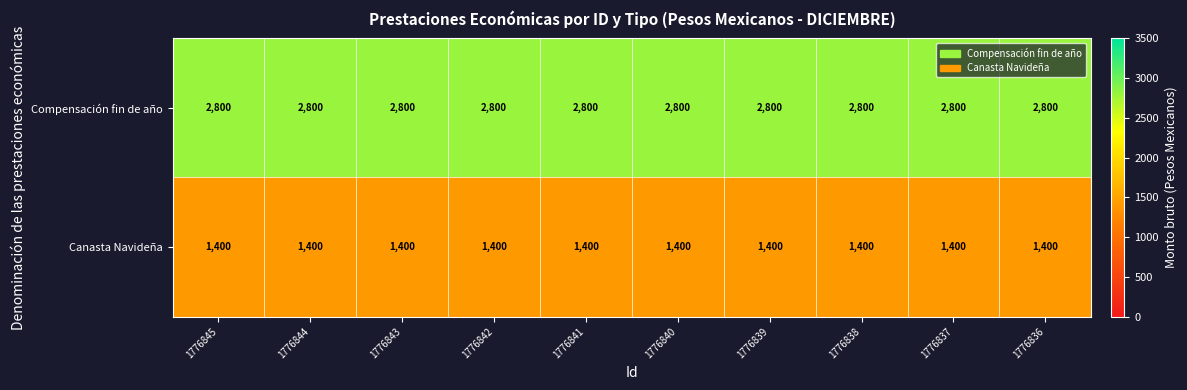

What is the spread (max minus min) of values at 1776841?

1400